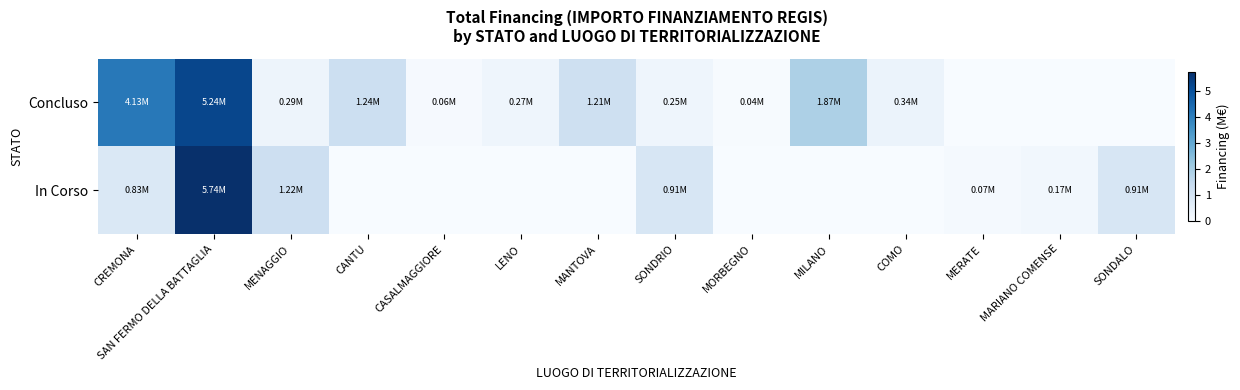

Reading left to right, transcribe all the data shown in this chart.

Concluso: CREMONA=4.1	SAN FERMO DELLA BATTAGLIA=5.2	MENAGGIO=0.3	CANTU=1.2	CASALMAGGIORE=0.1	LENO=0.3	MANTOVA=1.2	SONDRIO=0.2	MORBEGNO=0.0	MILANO=1.9	COMO=0.3	MERATE=0.0	MARIANO COMENSE=0.0	SONDALO=0.0
In Corso: CREMONA=0.8	SAN FERMO DELLA BATTAGLIA=5.7	MENAGGIO=1.2	CANTU=0.0	CASALMAGGIORE=0.0	LENO=0.0	MANTOVA=0.0	SONDRIO=0.9	MORBEGNO=0.0	MILANO=0.0	COMO=0.0	MERATE=0.1	MARIANO COMENSE=0.2	SONDALO=0.9